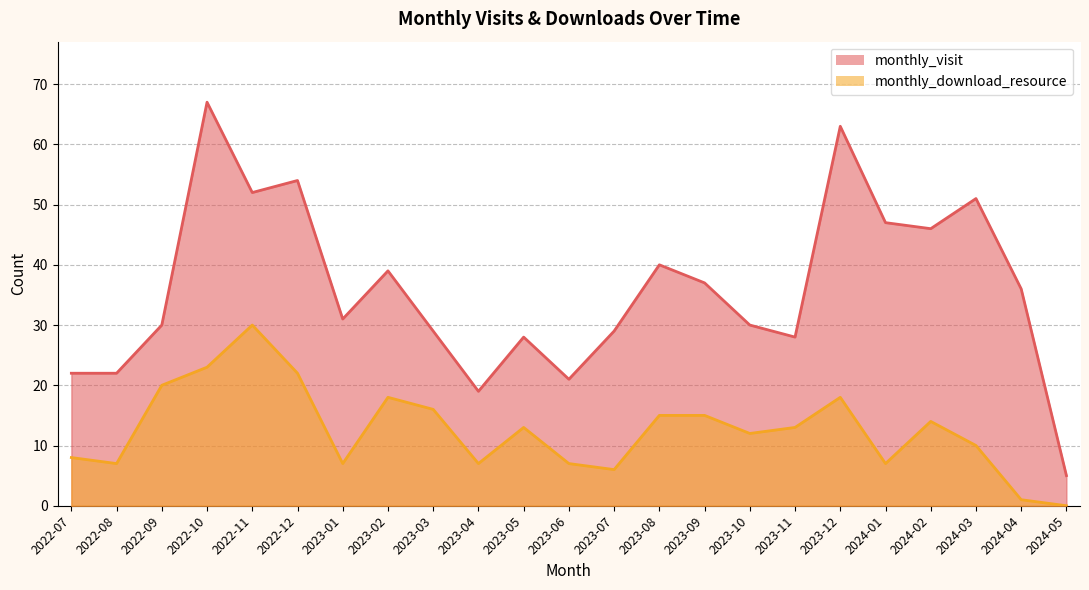

Is it true that monthly_download_resource equals 6 at 2023-11?

False